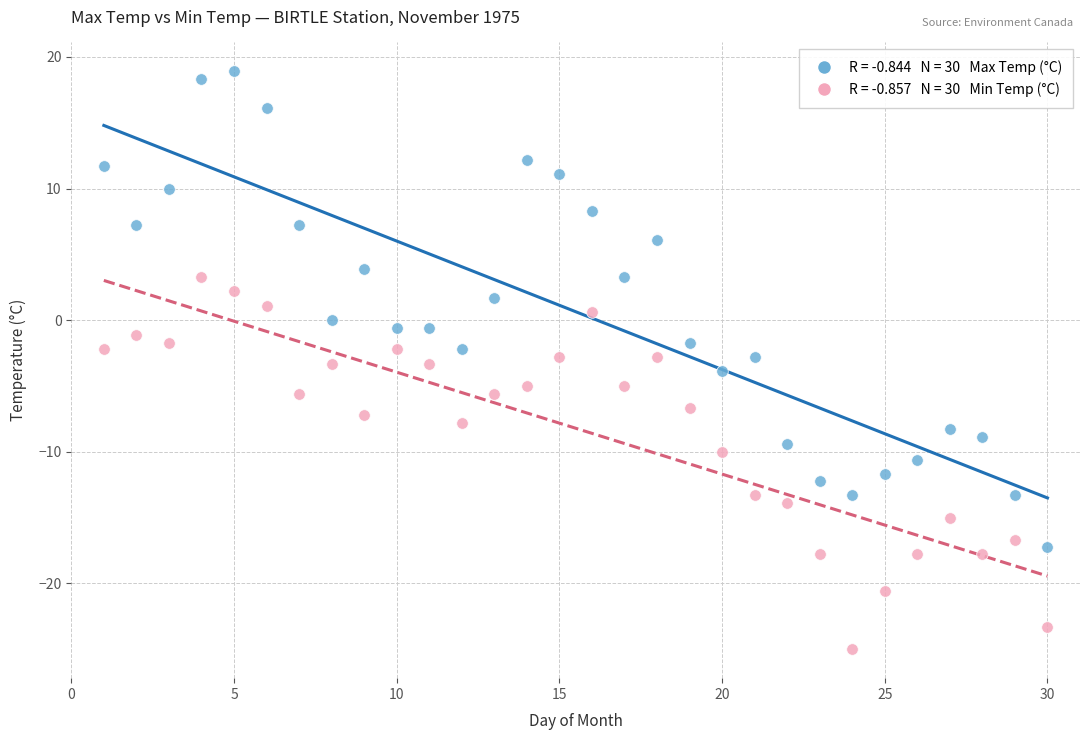

Across all data points, what is the range of X values (max minus min)?

29.0